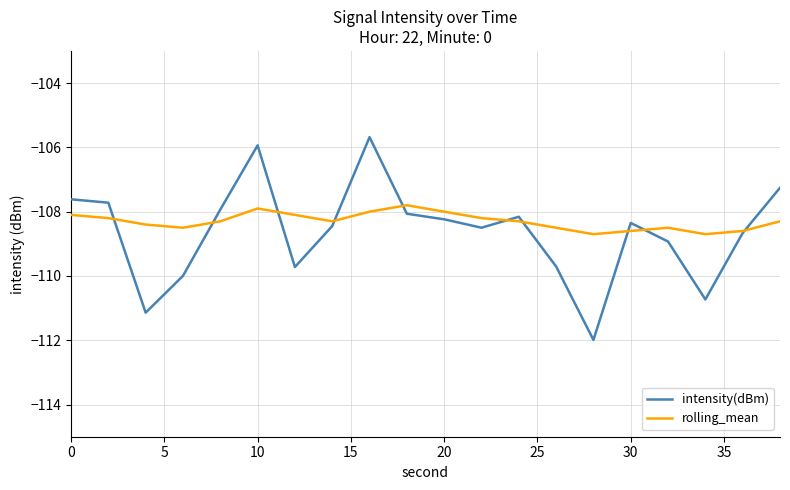

Rank the series by their maximum value, from highest to lowest.

intensity(dBm), rolling_mean